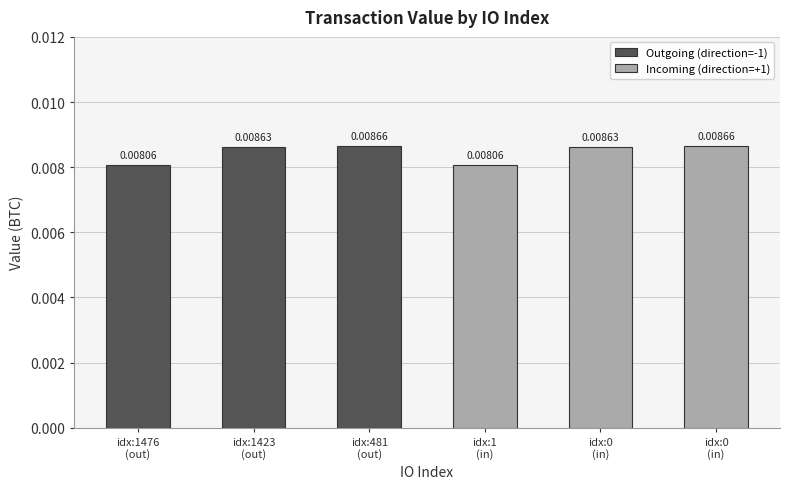

What position from the left is idx:1423
(out)?

2